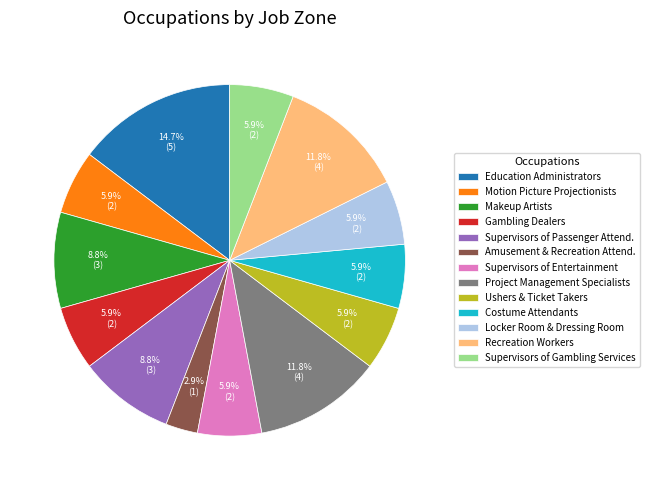

Count the number of slices in the pie.

13